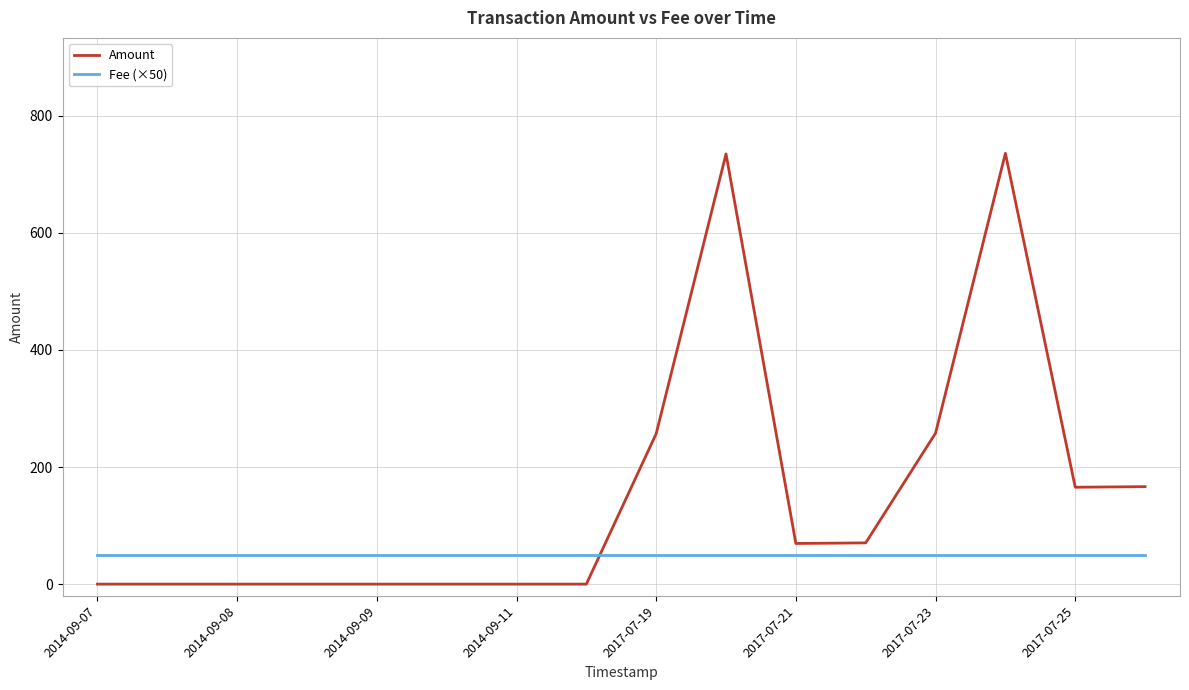

What is the difference between the maximum and minimum values in the Amount series?

736.0